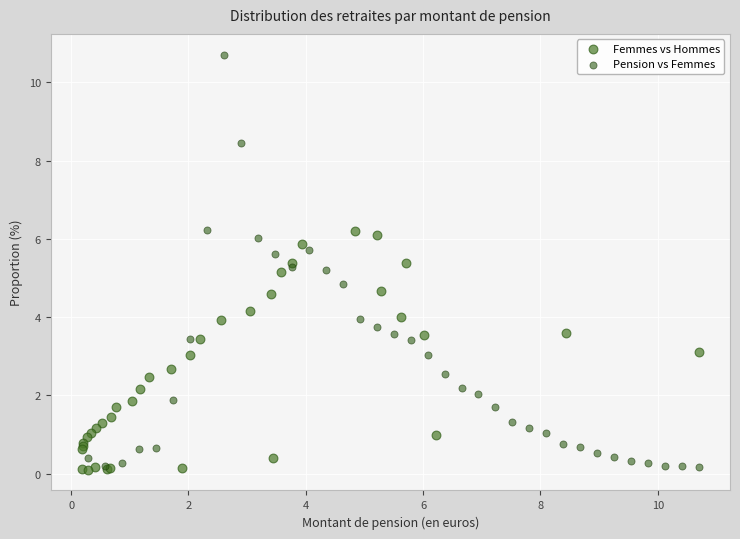

Which series reaches the maximum Y coordinate?

Pension vs Femmes